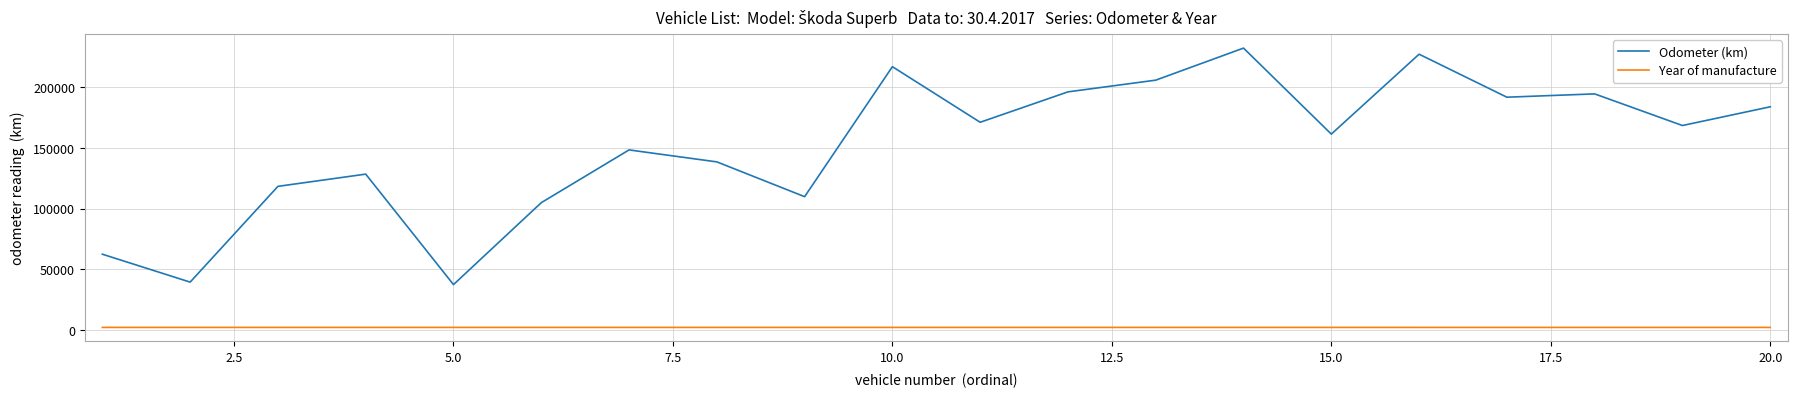

What is the minimum value for Odometer (km)?

37328